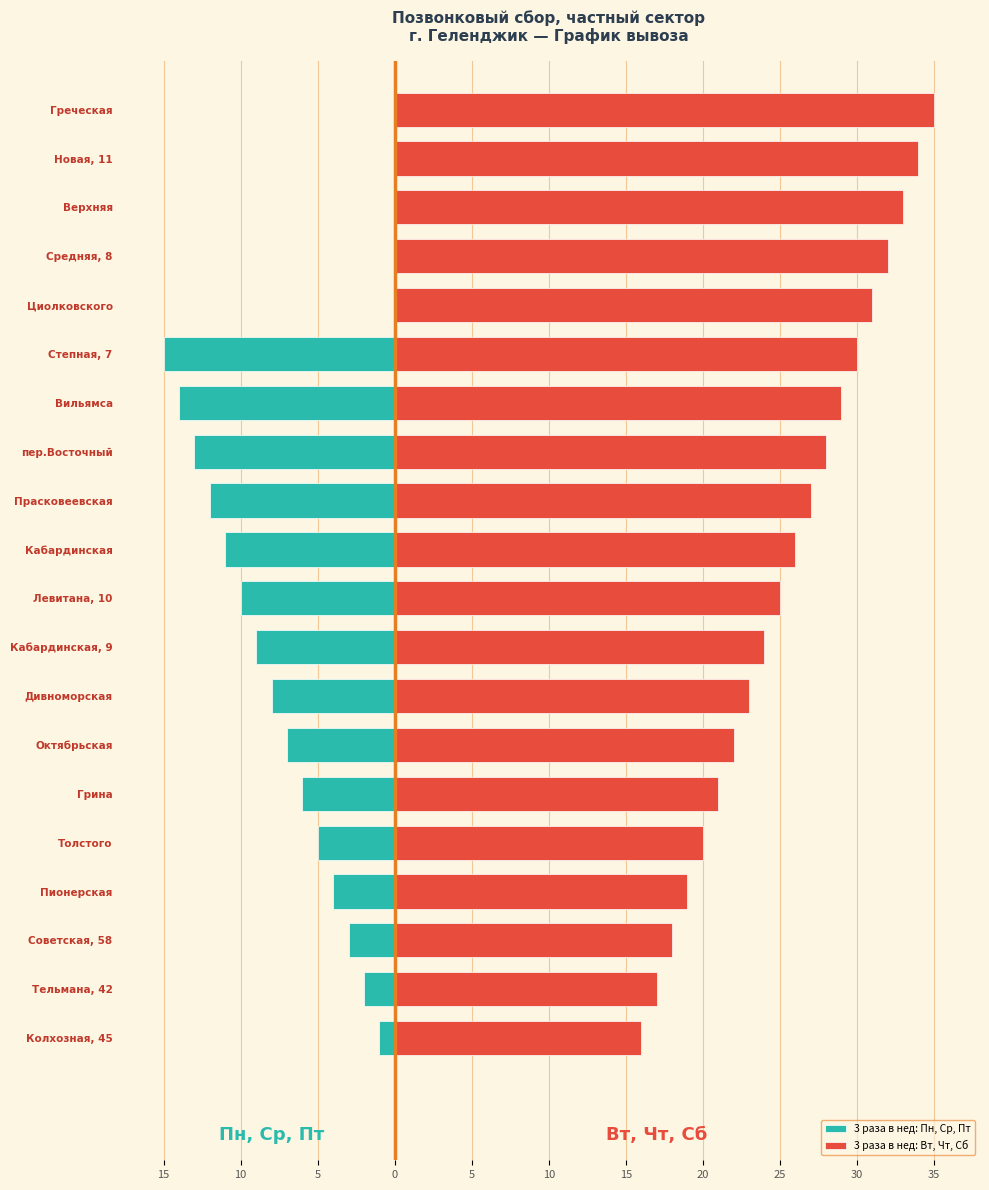

How many data points in 3 раза в нед: Пн, Ср, Пт are above -5?

9